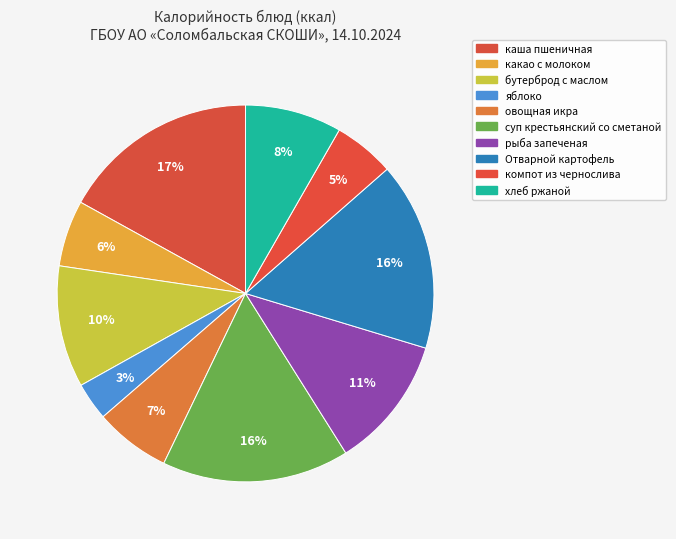

What percentage is the Отварной картофель slice, to the nearest percent?

16%